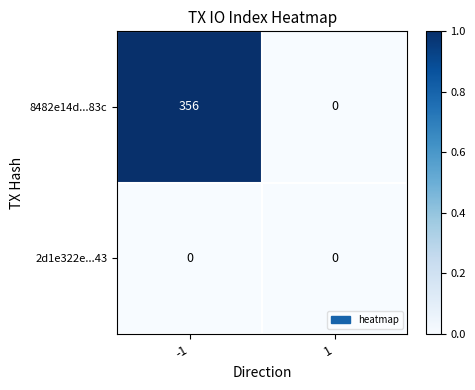

Which series has the largest total across all categories?

8482e14d...83c